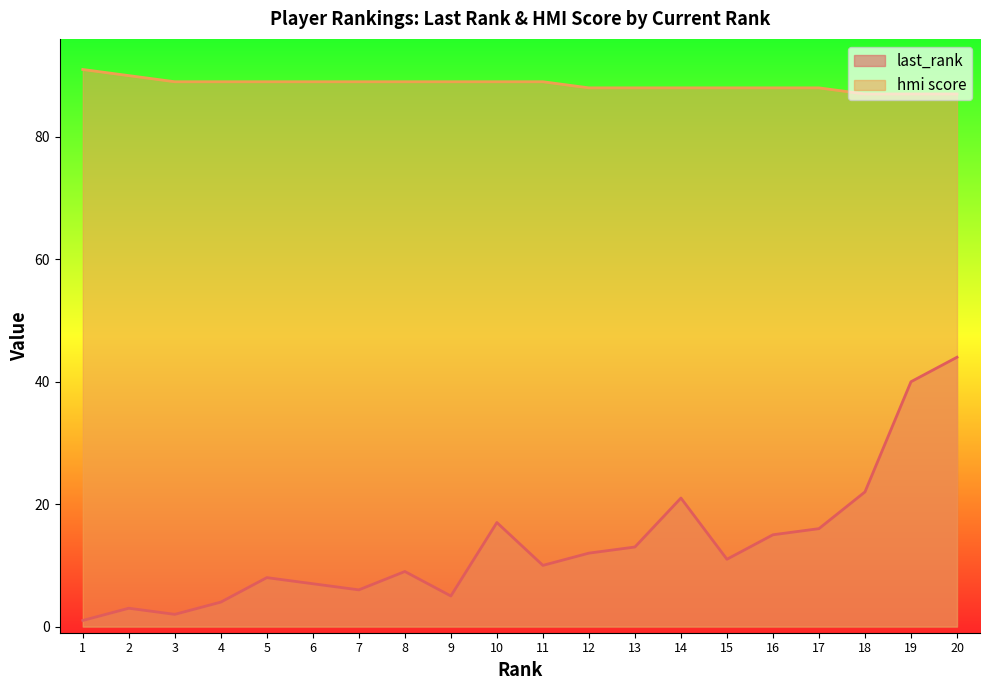

Which series has the largest total across all categories?

hmi score